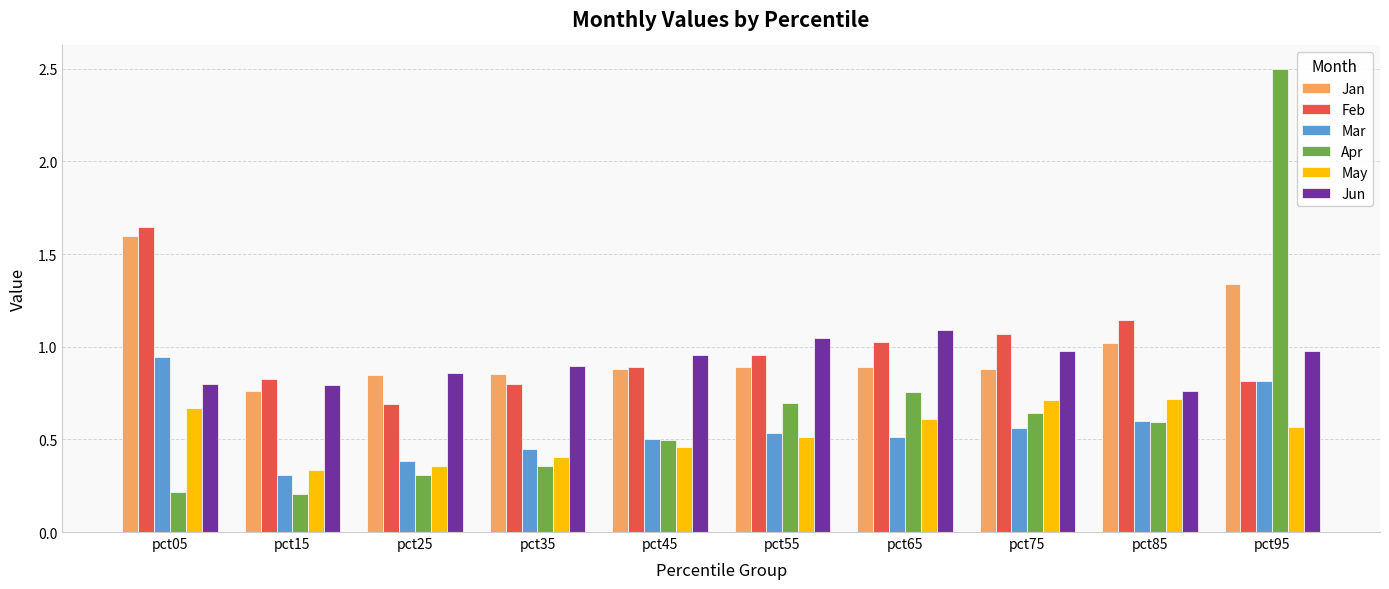

Which series changed the most between pct05 and pct65?

Jan